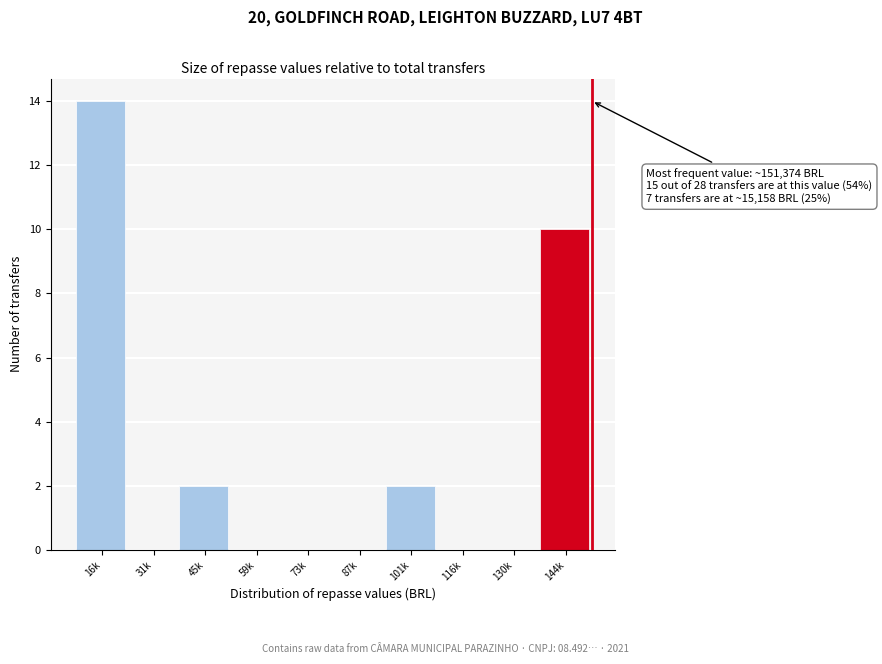

Reading right to left, what are all the values shown in this chart?

144k=10	130k=0	116k=0	101k=2	87k=0	73k=0	59k=0	45k=2	31k=0	16k=14